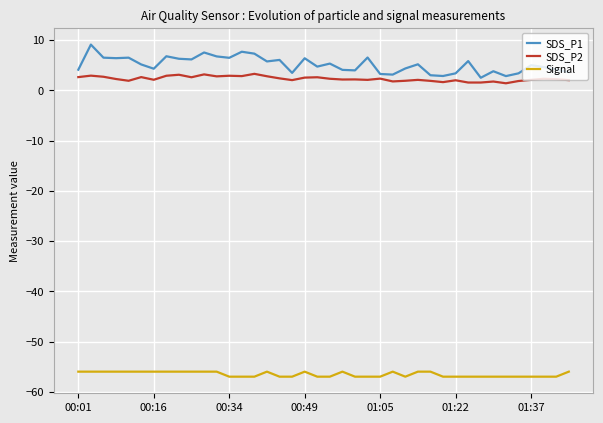

True or false: Signal and SDS_P1 intersect in this chart.

False